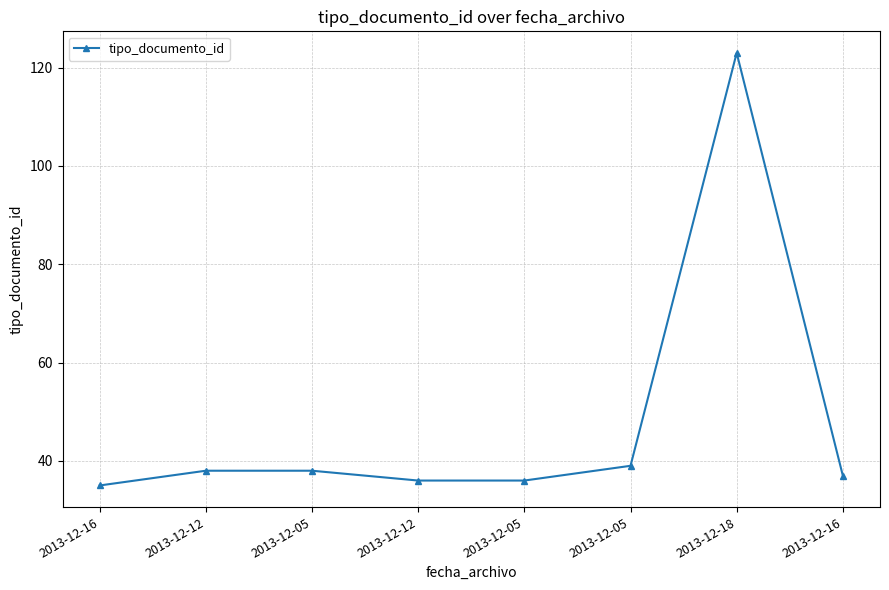

How many distinct data groups are displayed?

1